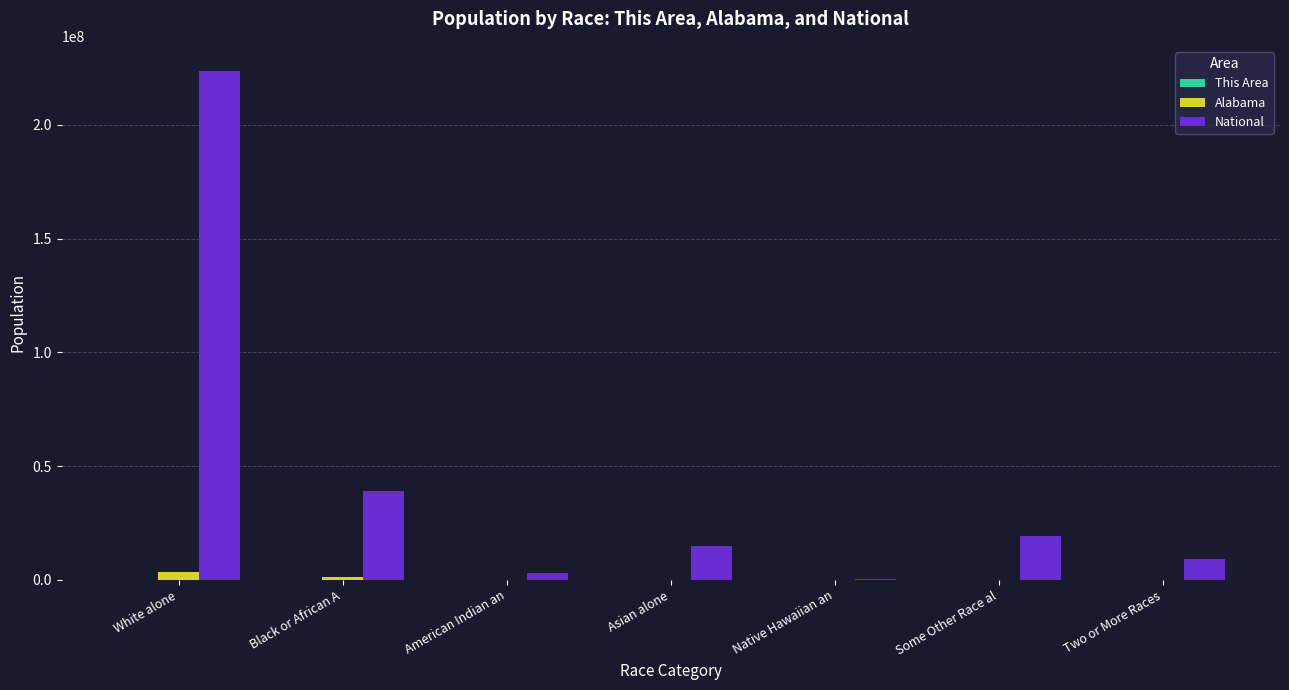

What is the approximate value of National at Asian alone?

14674252